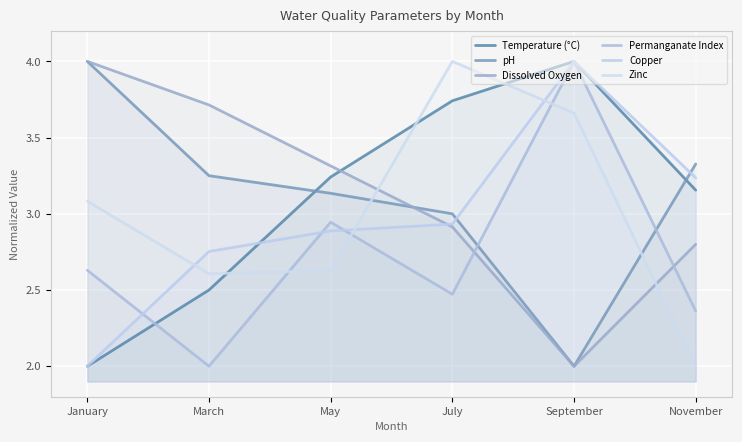

What is the maximum value for Permanganate Index?

4.0